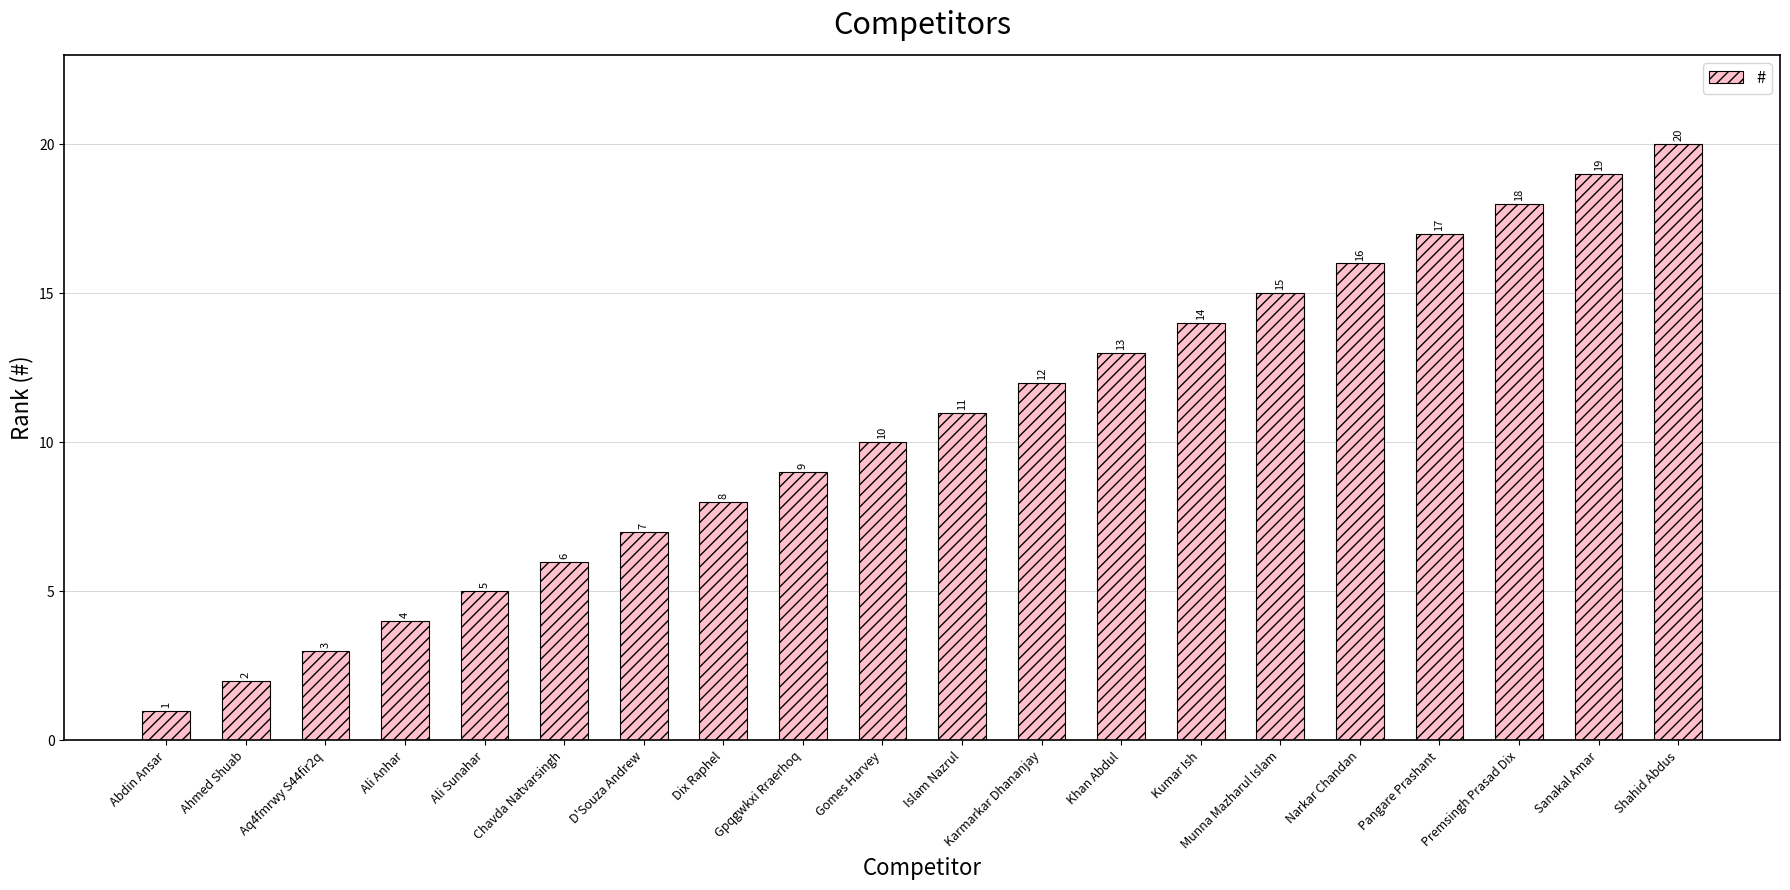

What is the value of the 19th bar from the left?

19